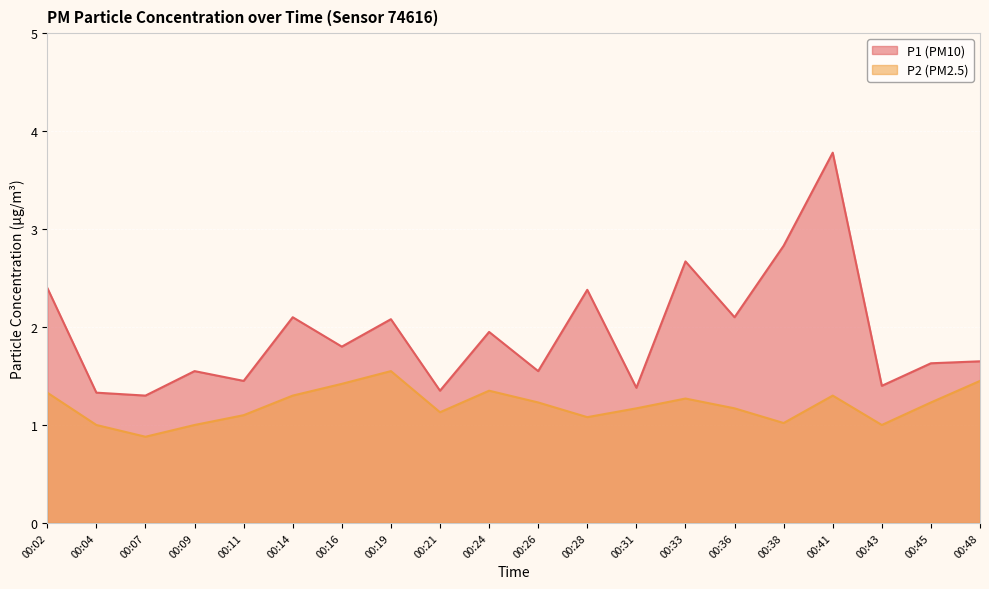

True or false: P1 and P2 cross at least once.

False